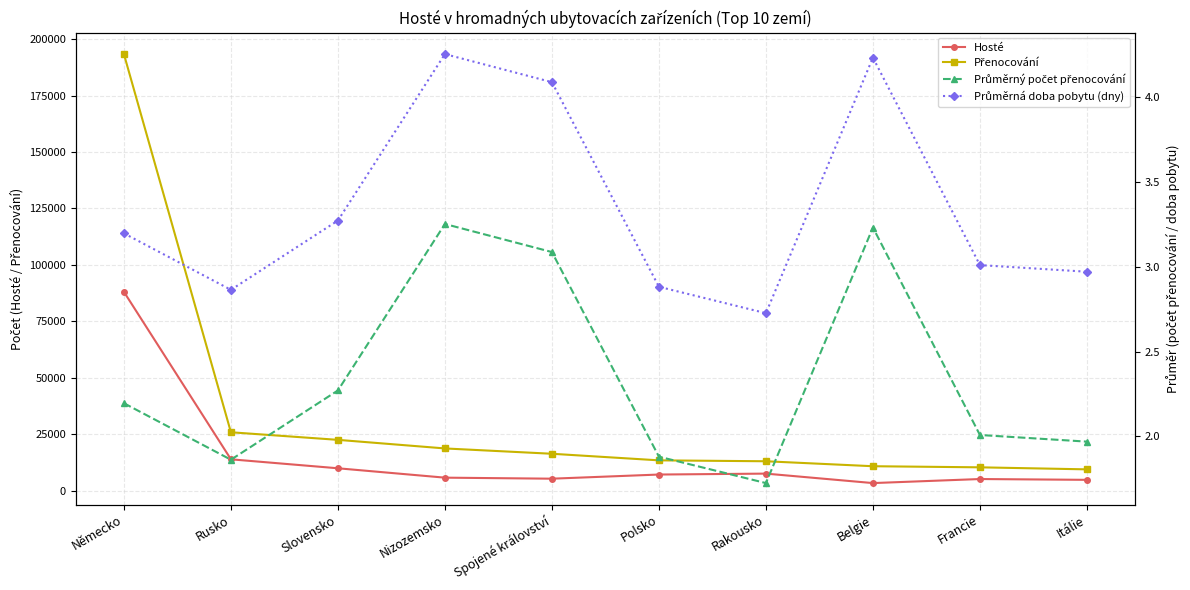

What is the total value across all series at Spojené království?

21640.2